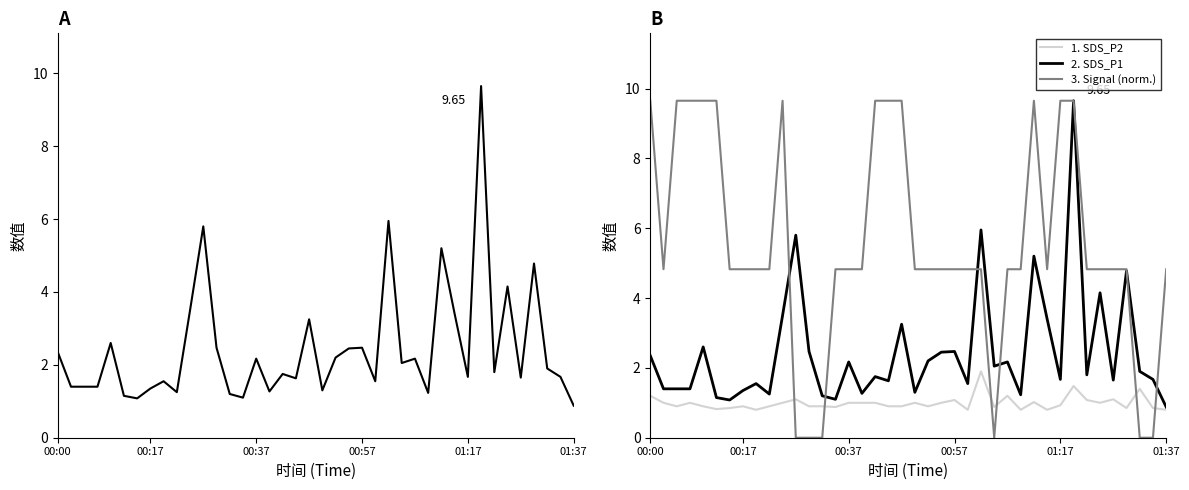

True or false: SDS_P1 and 2. SDS_P1 cross at least once.

False